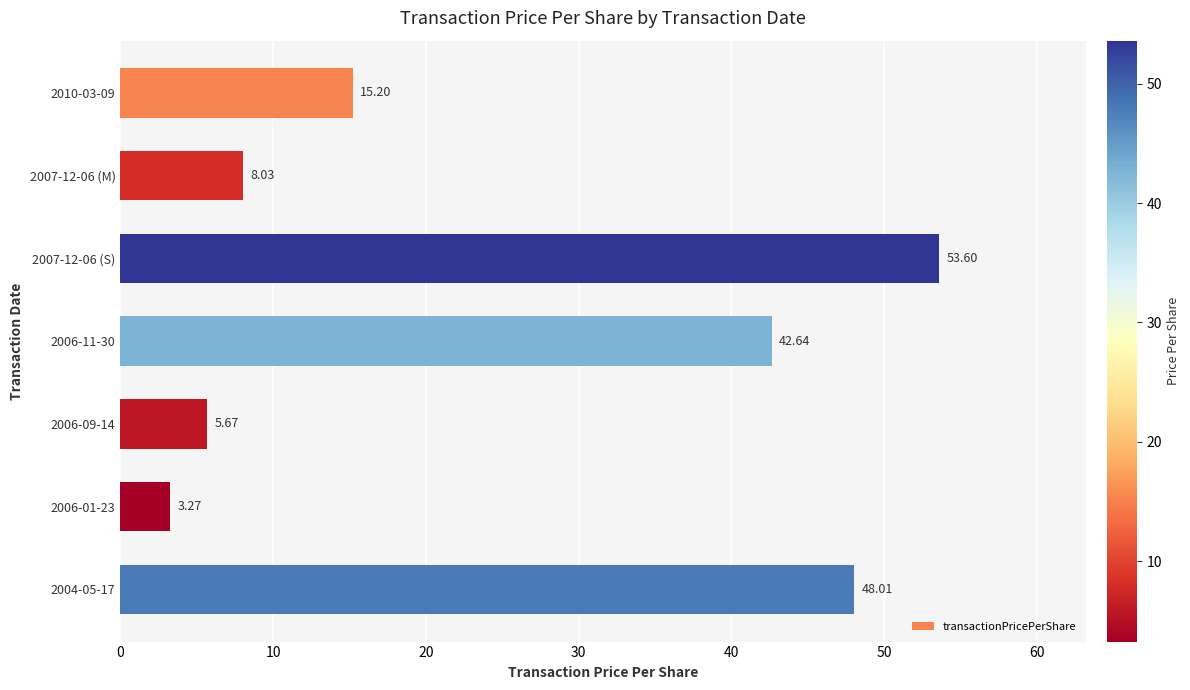

Which label corresponds to the smallest value in the chart?

2006-01-23